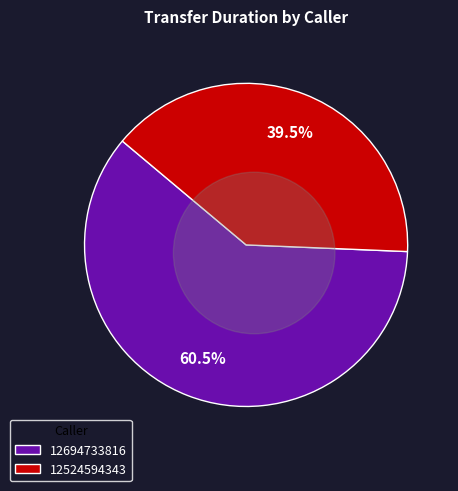

What portion of the pie excludes 12694733816?

39.5%